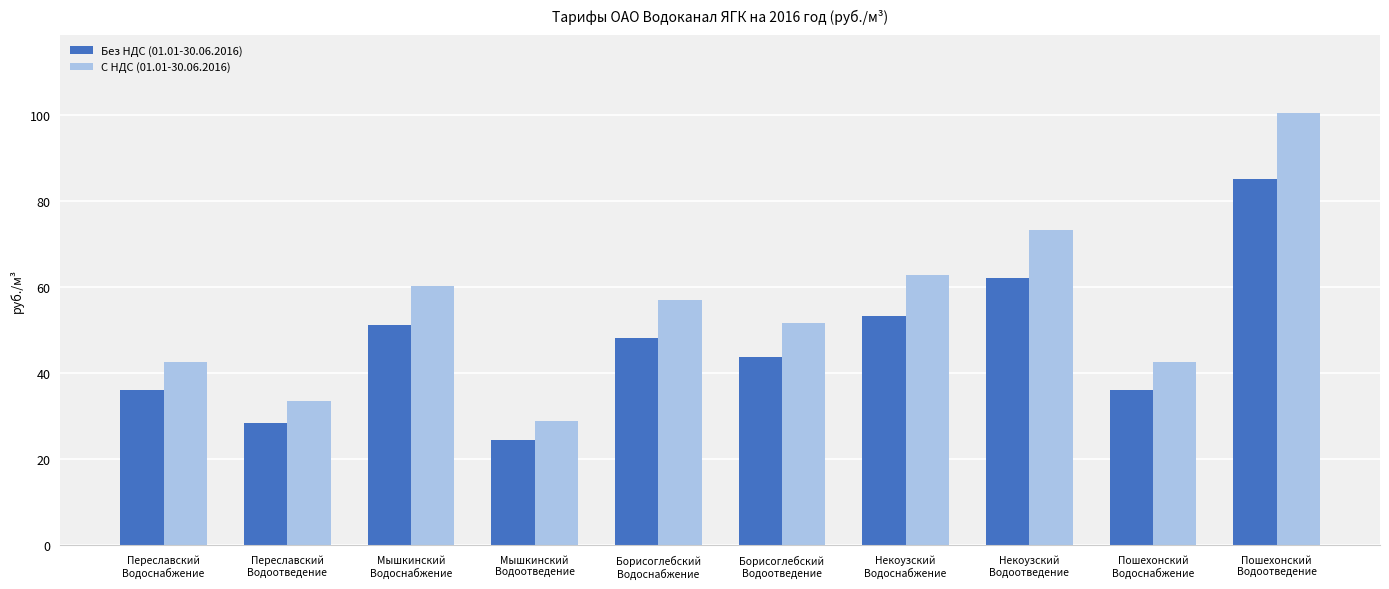

What is the total value across all series at Переславский
Водоотведение?

61.9